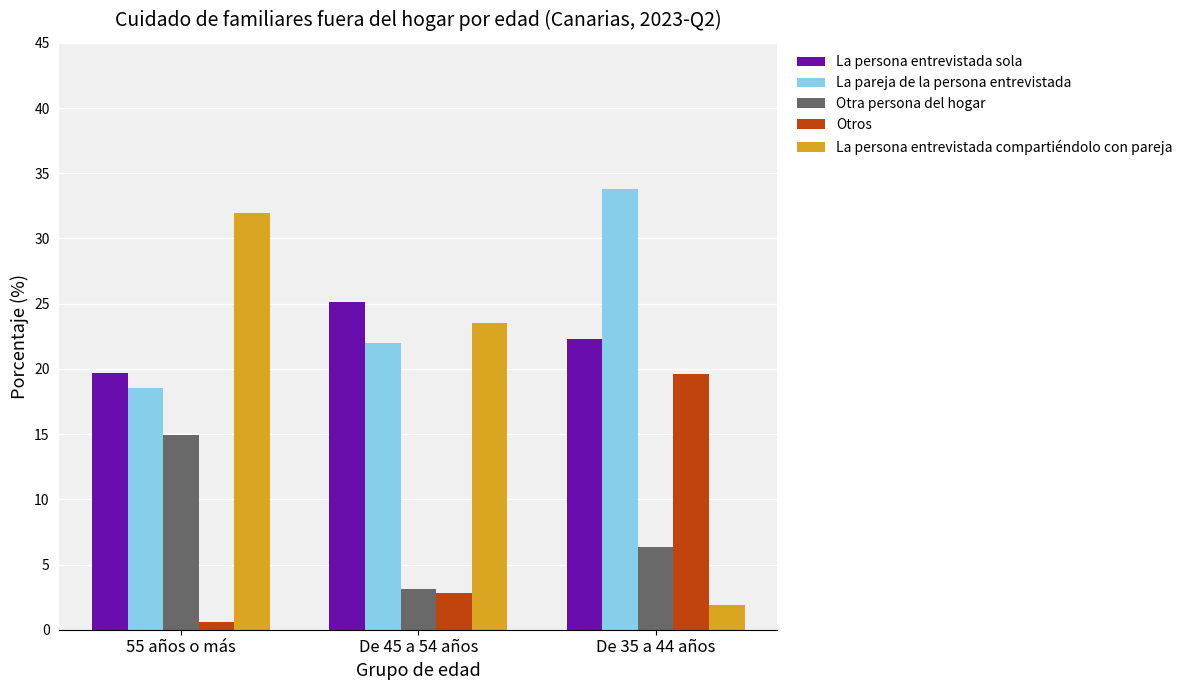

What is the total value across all series at De 45 a 54 años?

76.6